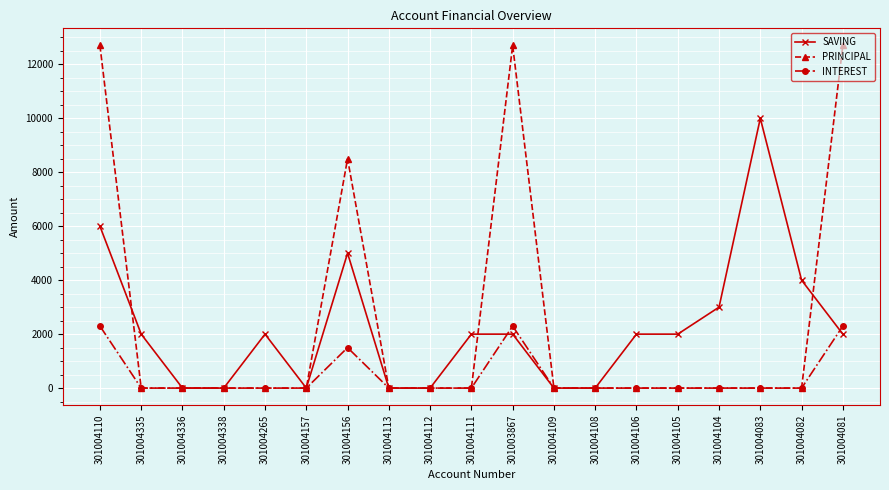

What is the maximum value for PRINCIPAL?

12700